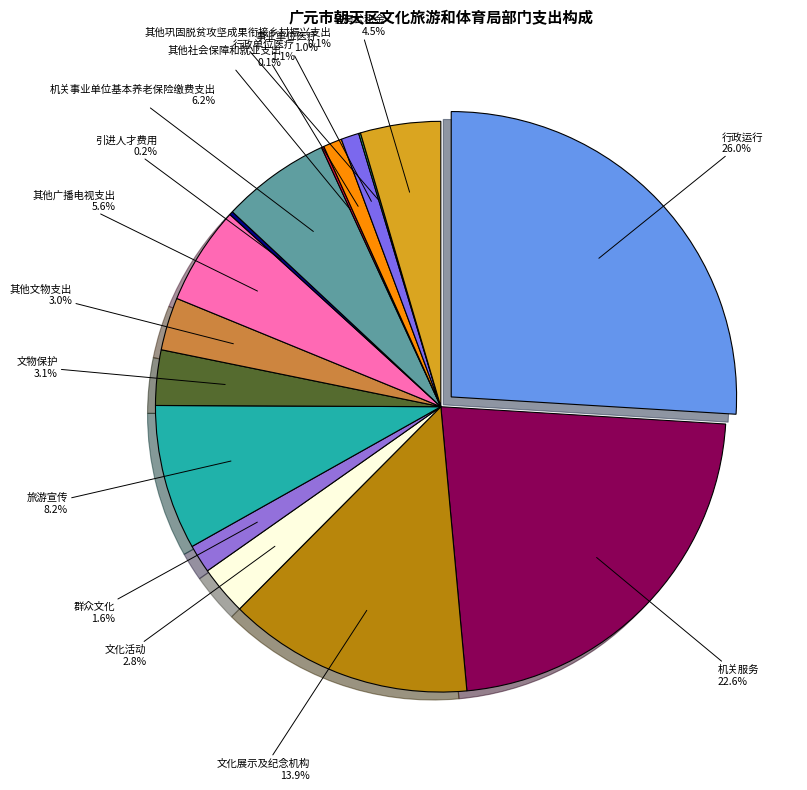

Does 机关事业单位基本养老保险缴费支出 represent more than half of the total?

No